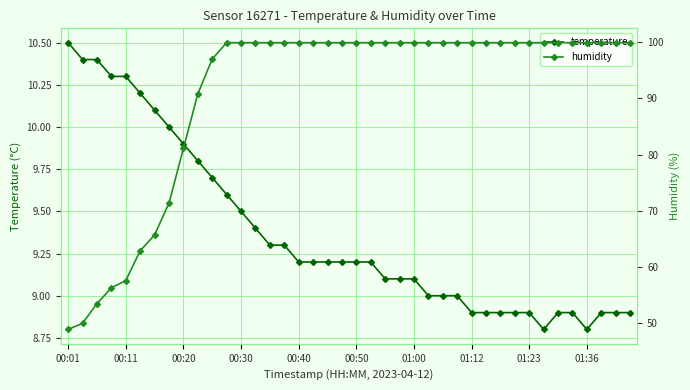

How many lines are shown in the chart?

2